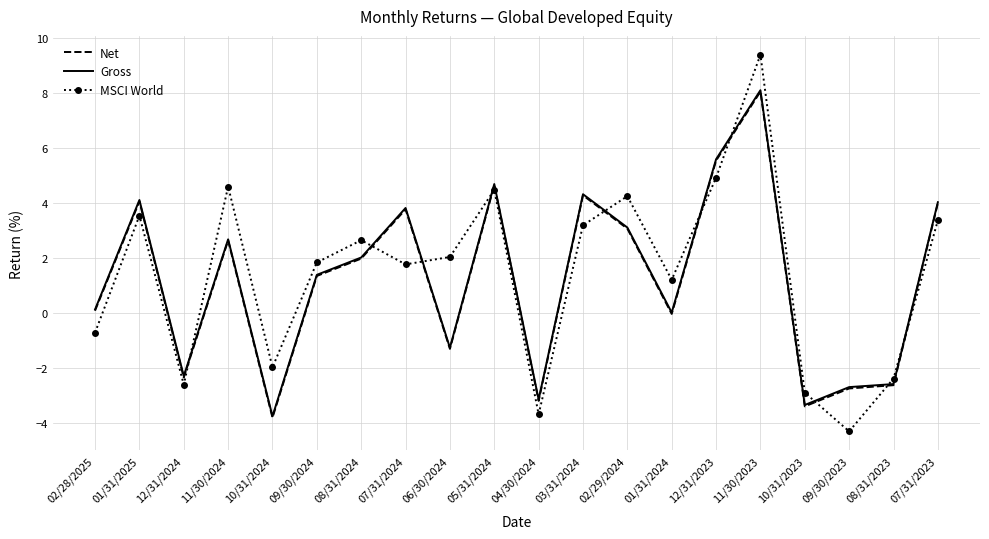

Is it true that MSCI World equals 2.5 at 12/31/2023?

False